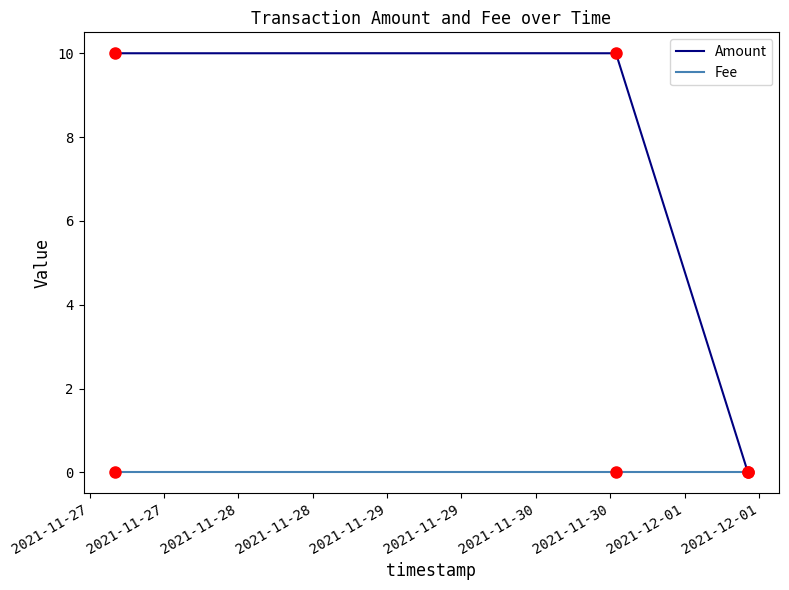

List the series in order of their overall mean, lowest first.

Fee, Amount